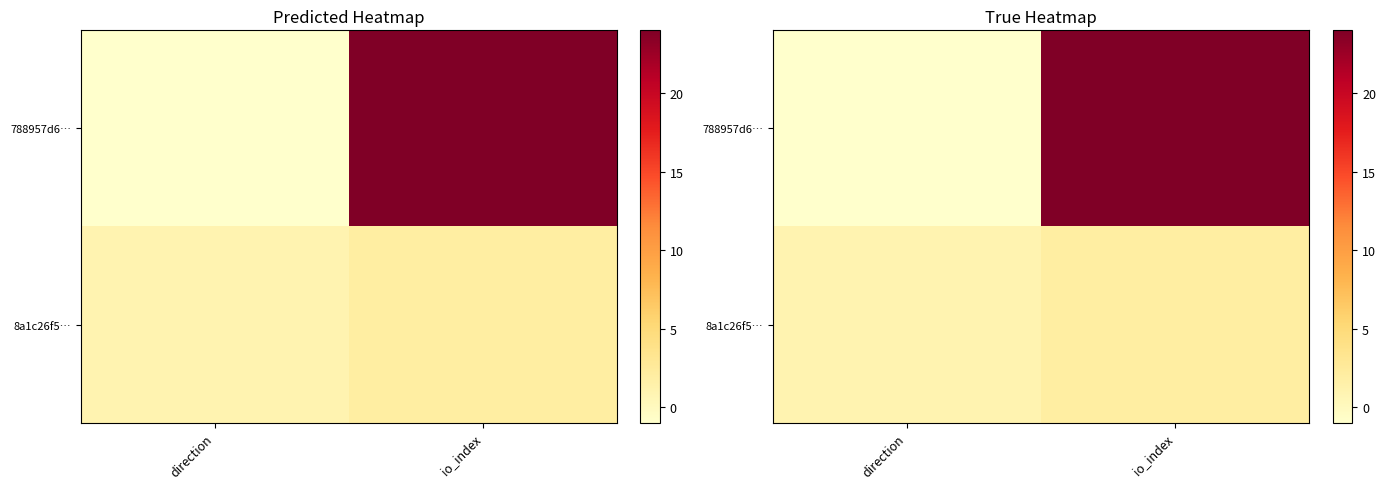

Rank the series by their average value, from highest to lowest.

788957d6…, 8a1c26f5…